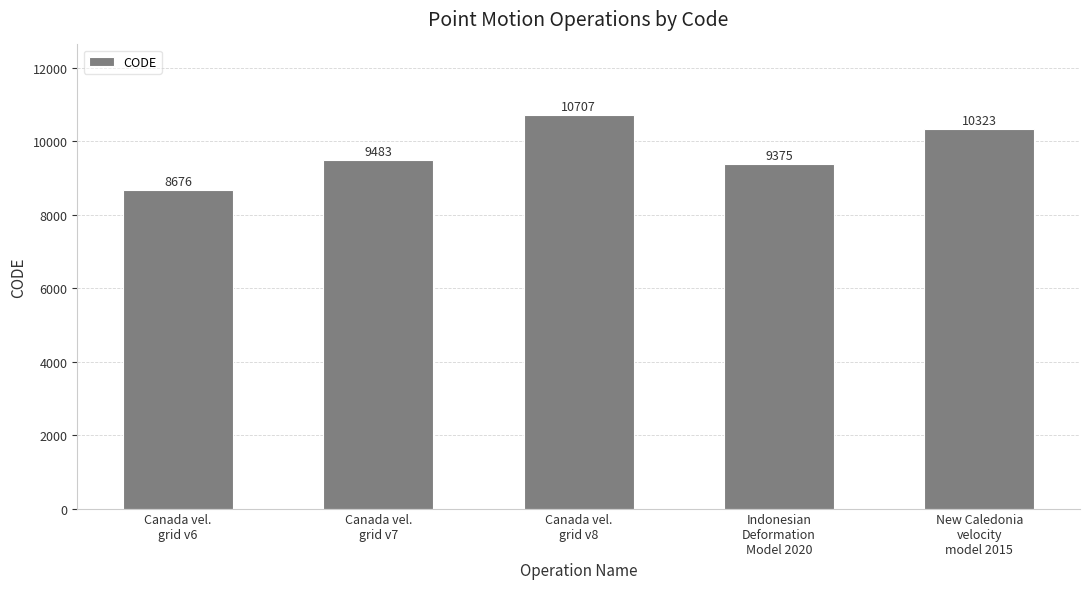

What position from the right is Canada vel.
grid v7?

4